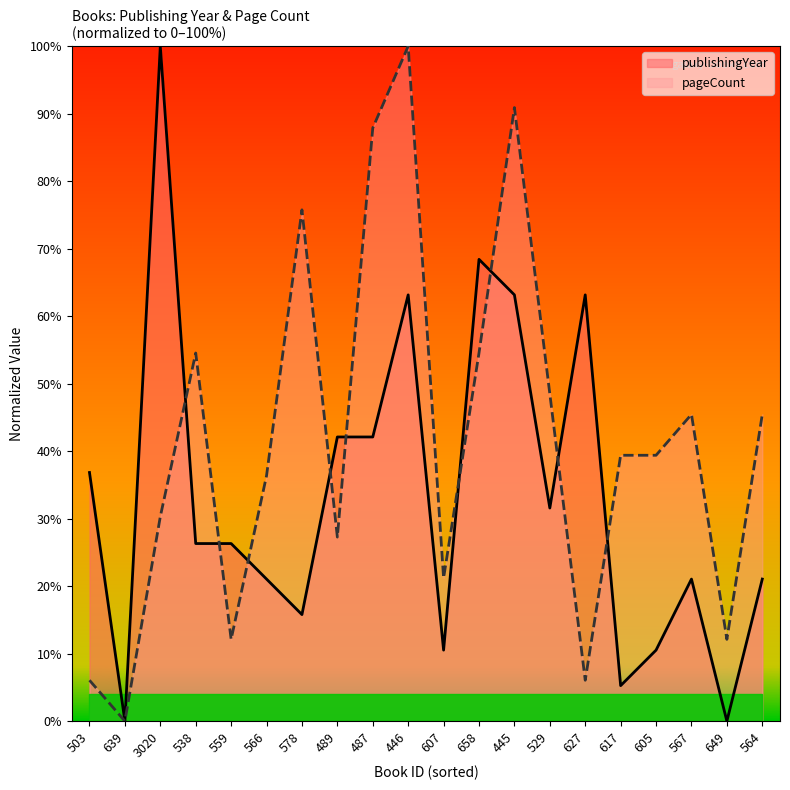

At which category is the sum across all series the highest?

446